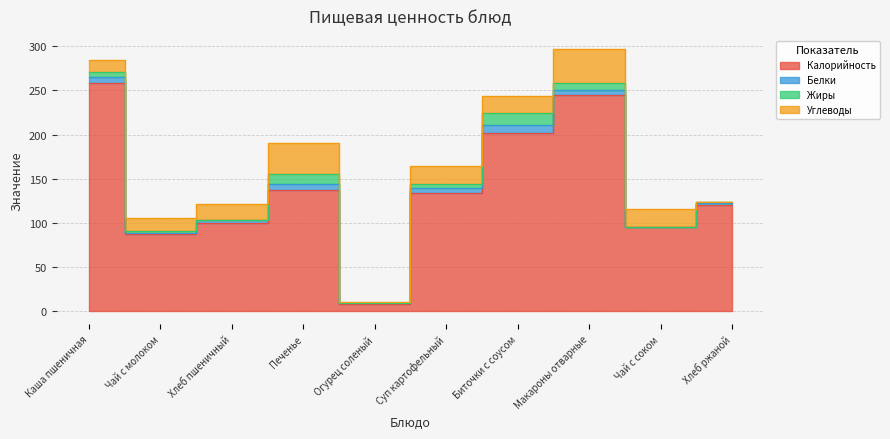

Reading right to left, what are all the values shown in this chart?

Калорийность: Хлеб ржаной=120.0	Чай с соком=95.0	Макароны отварные=245.0	Биточки с соусом=202.0	Суп картофельный=134.0	Огурец соленый=8.0	Печенье=137.0	Хлеб пшеничный=100.0	Чай с молоком=87.0	Каша пшеничная=258.0
Белки: Хлеб ржаной=2.8	Чай с соком=0.0	Макароны отварные=5.0	Биточки с соусом=9.0	Суп картофельный=6.0	Огурец соленый=1.0	Печенье=7.0	Хлеб пшеничный=3.0	Чай с молоком=2.0	Каша пшеничная=7.0
Жиры: Хлеб ржаной=0.6	Чай с соком=0.0	Макароны отварные=8.0	Биточки с соусом=14.0	Суп картофельный=4.0	Огурец соленый=0.0	Печенье=11.0	Хлеб пшеничный=0.0	Чай с молоком=2.0	Каша пшеничная=6.0
Углеводы: Хлеб ржаной=0.6	Чай с соком=21.0	Макароны отварные=39.0	Биточки с соусом=19.0	Суп картофельный=20.0	Огурец соленый=1.0	Печенье=36.0	Хлеб пшеничный=18.0	Чай с молоком=15.0	Каша пшеничная=14.0